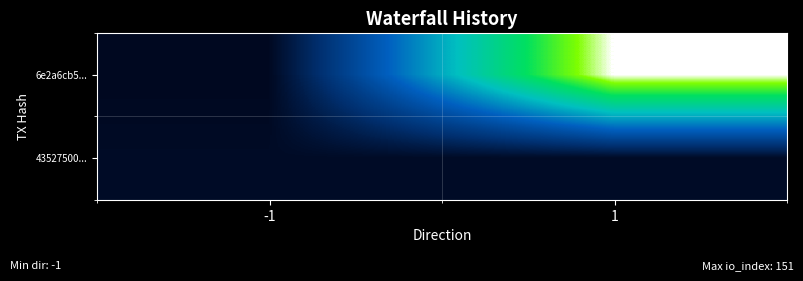

Reading right to left, transcribe all the data shown in this chart.

6e2a6cb5...: 1=151	-1=-1
43527500...: 1=1	-1=1